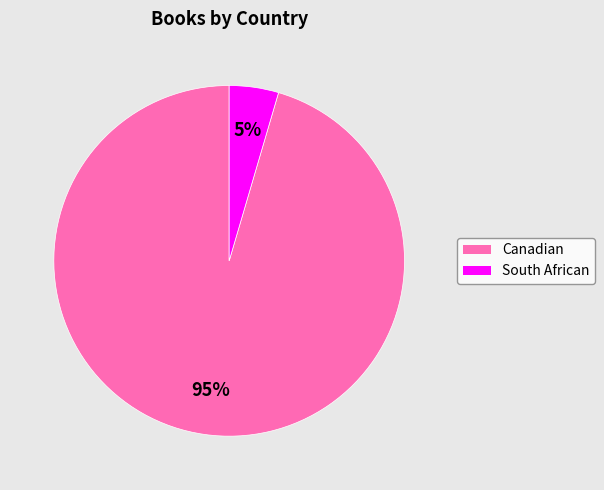

Which has a higher value, South African or Canadian?

Canadian